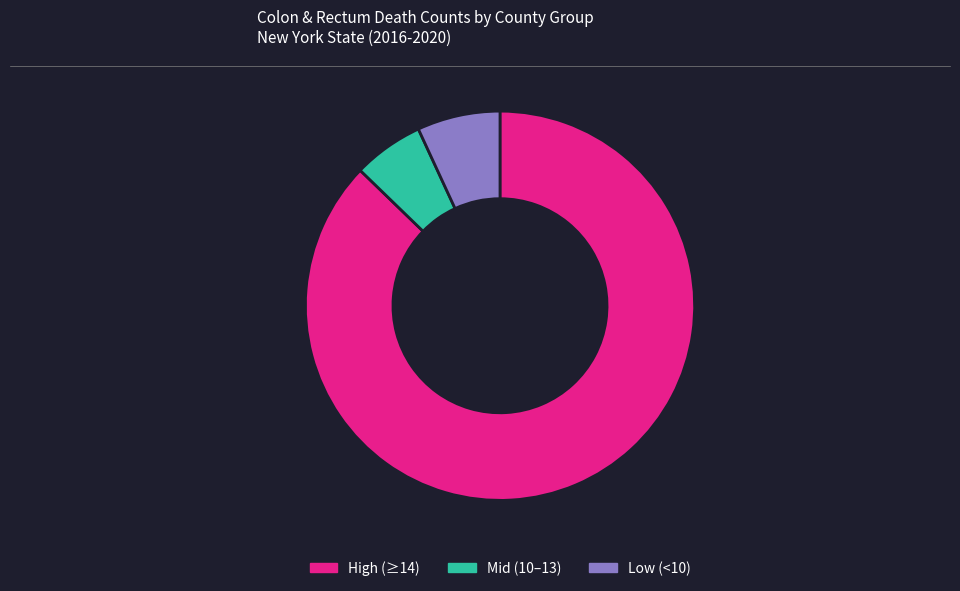

Which category accounts for the majority?

High (≥14)